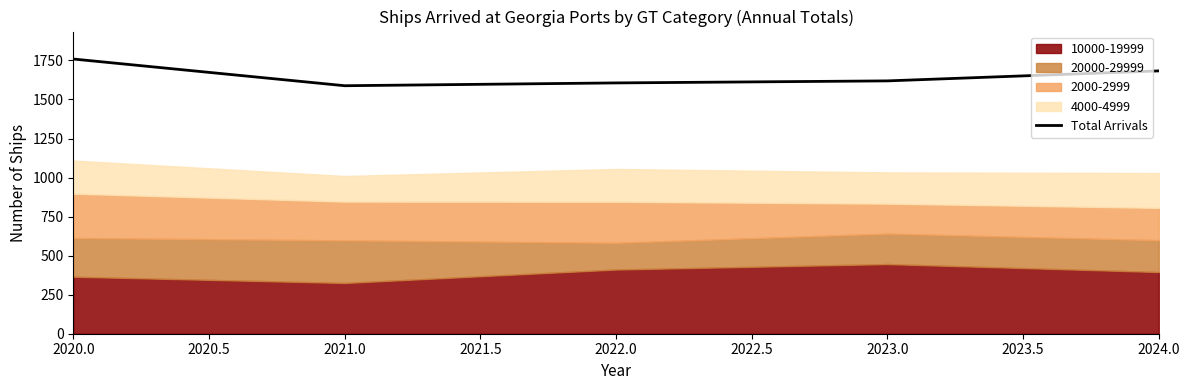

Which category has the highest value in the Total Arrivals series?

2020.0